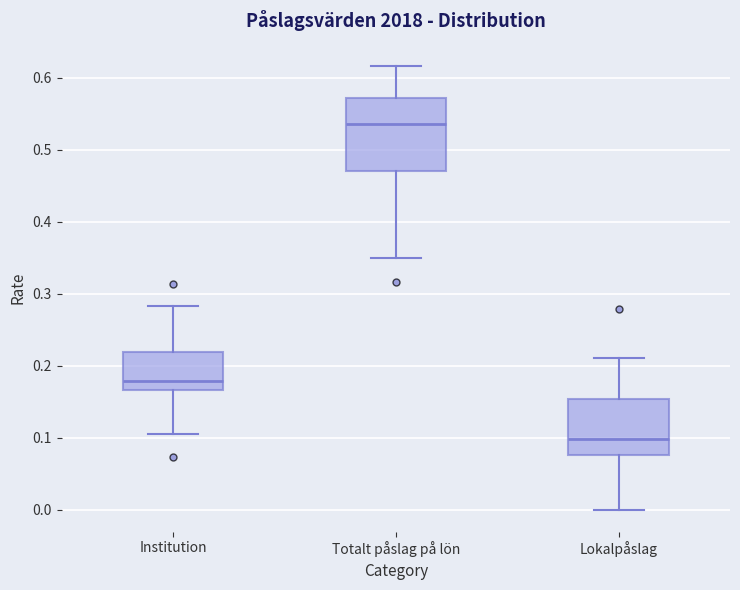

Where does the lower whisker of the box for Lokalpåslag end on the y-axis? The values are not printed on the chart, so give them approximately, as read against the axis.

0.00